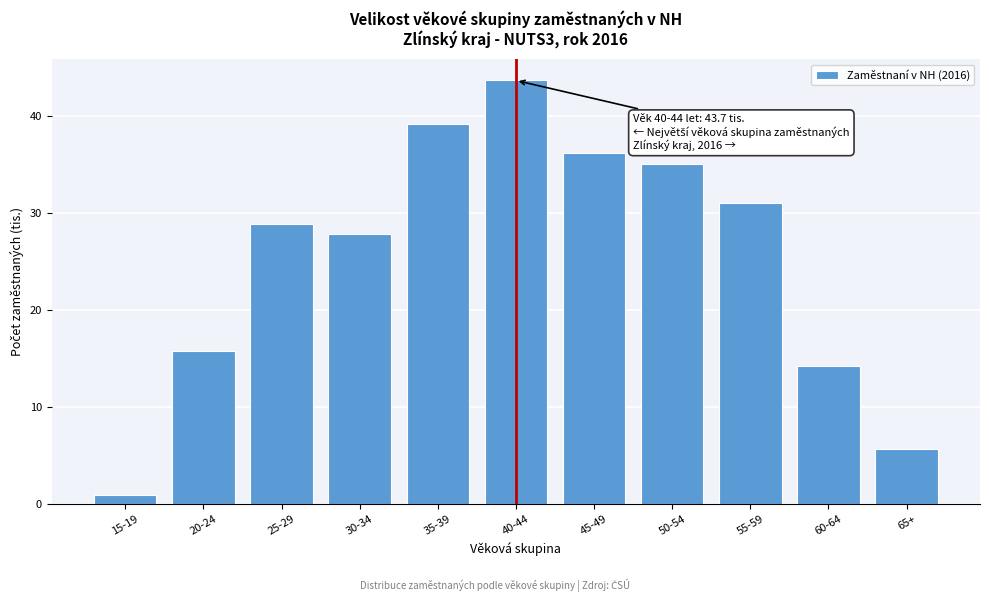

Which category has the highest value across all series?

40-44